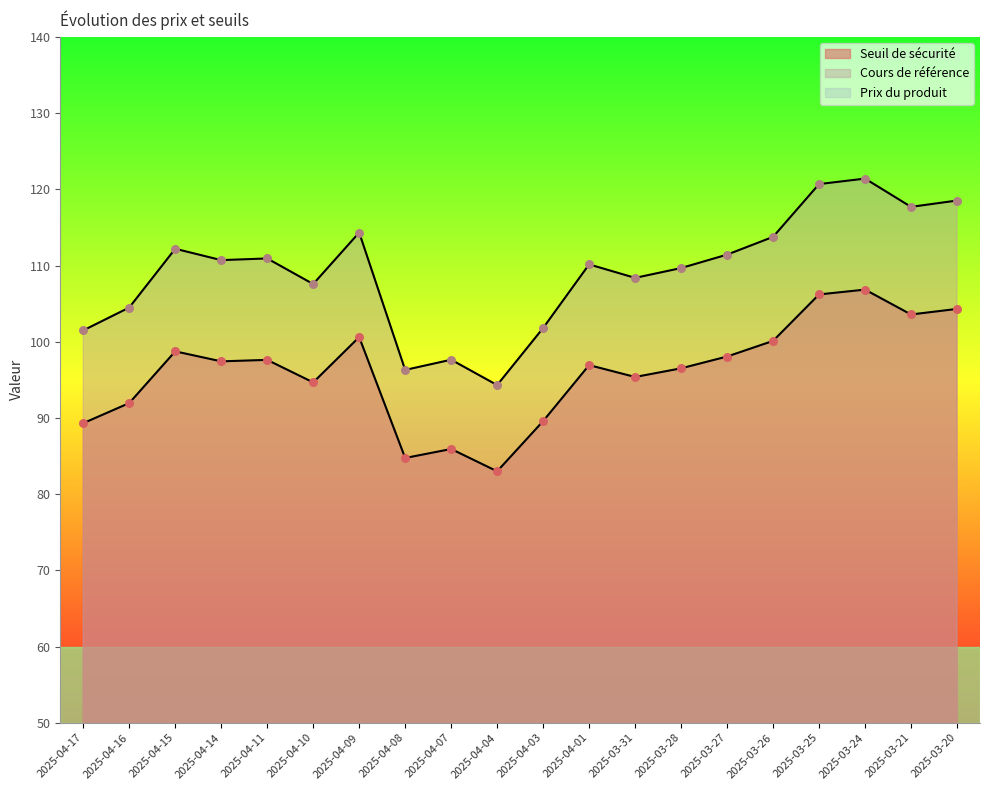

What is the total value across all series at 2025-04-08?

181.0